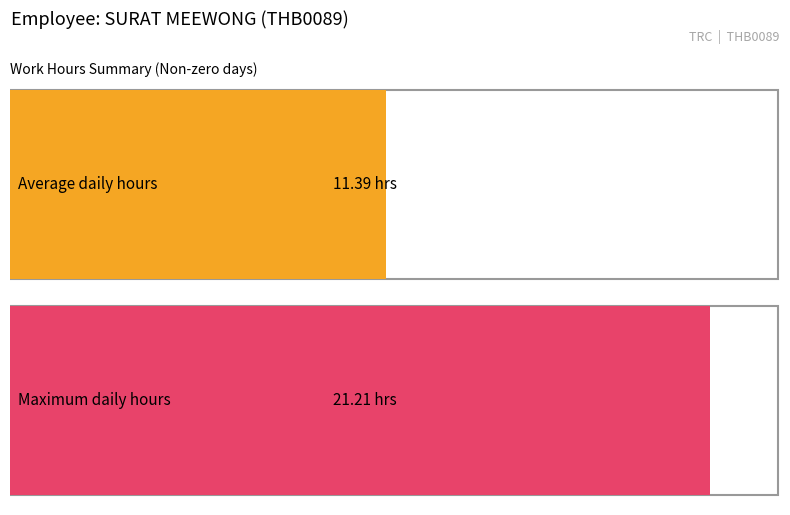

Does the chart contain stacked bars?

No